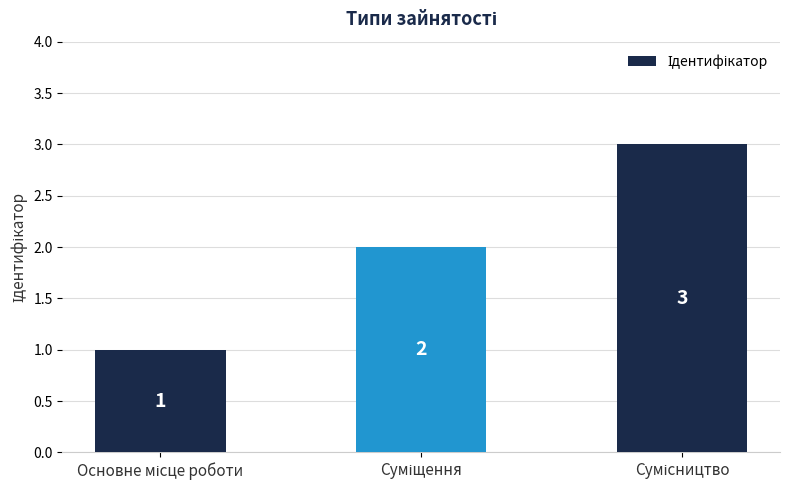

Count the values in the range 1 to 3.

3